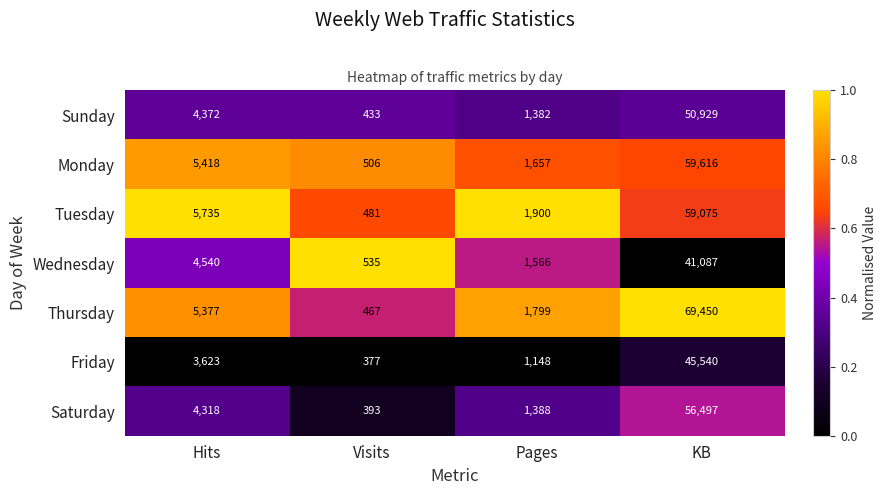

Is it true that Sunday equals 433 at Visits?

True